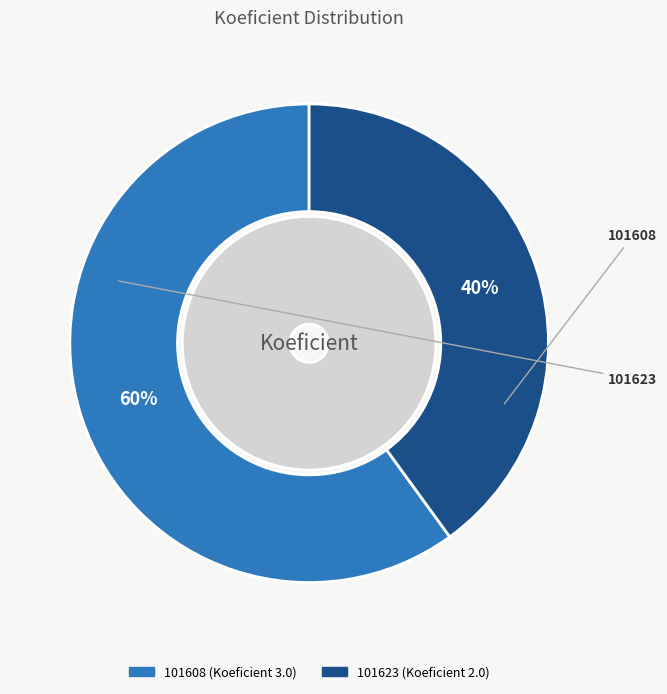

How many segments does this pie chart have?

2